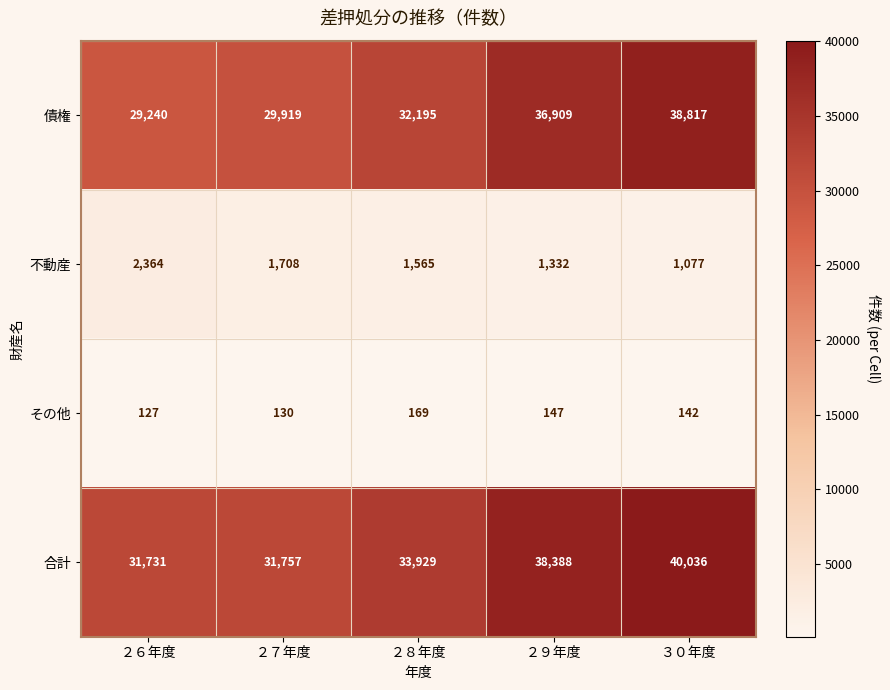

At which category does the chart reach its peak across all series?

３０年度